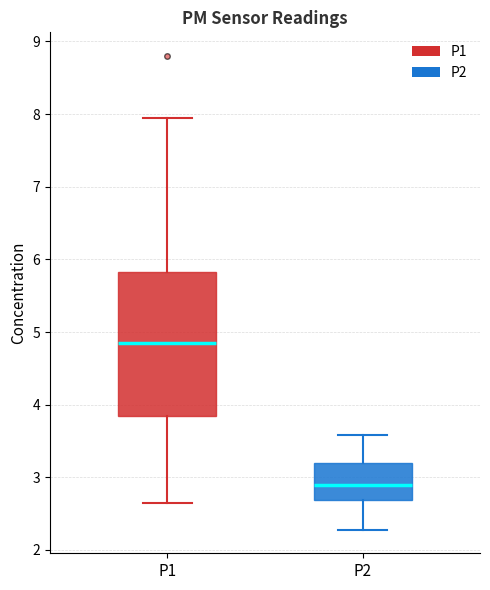

Comparing the boxes themselves (not the whiskers), which one is the tallest?

P1